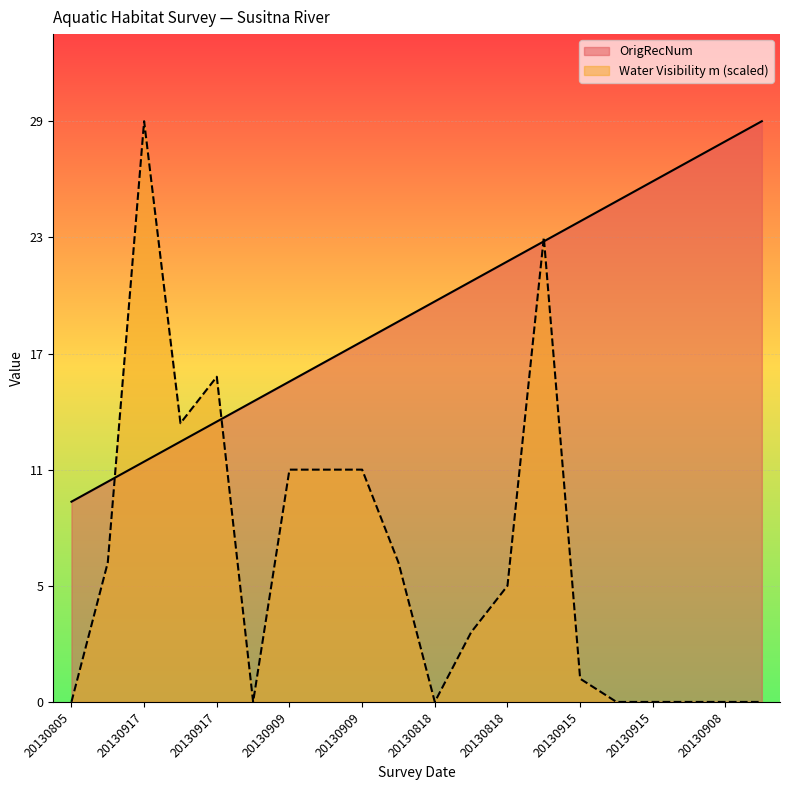

How many categories are shown in the chart?

20